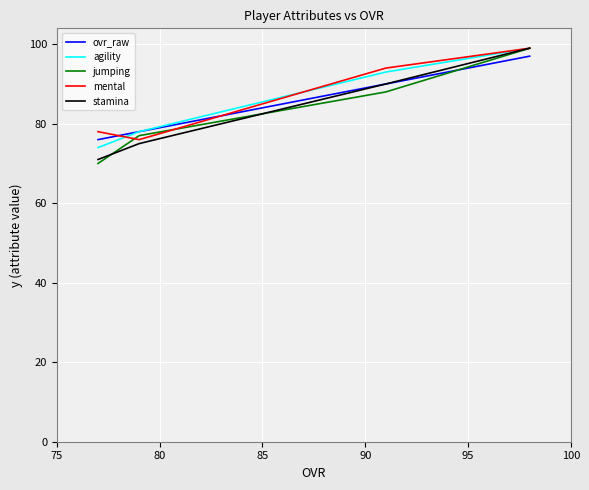

Which series has the largest range (max minus min)?

jumping